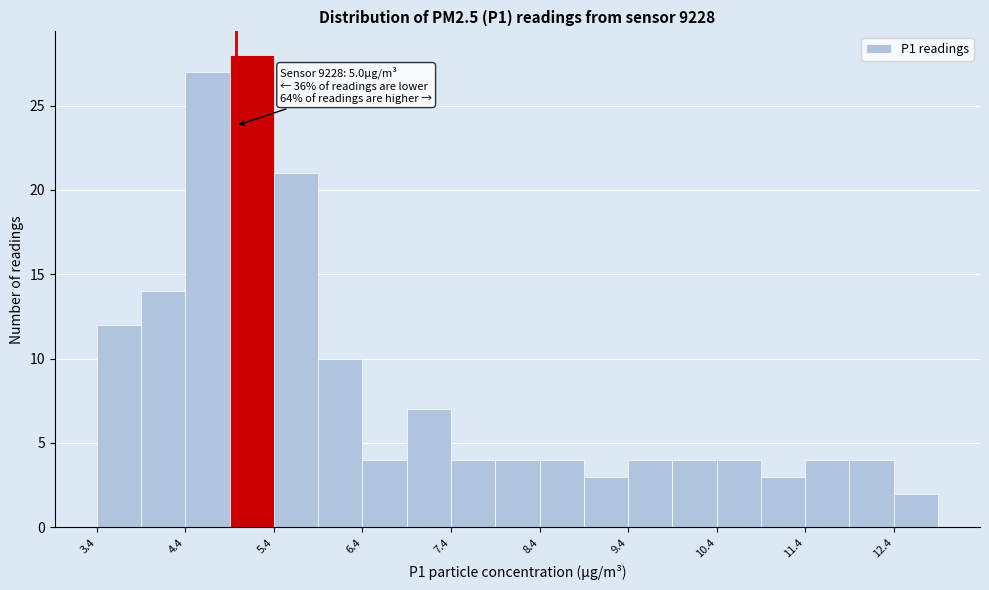

Which range on the x-axis has the tallest bar?

4.93 to 5.43